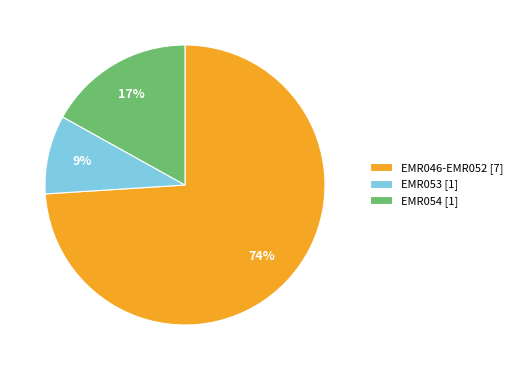

To the nearest percent, what is the difference between the largest and smallest slice percentages?

65%